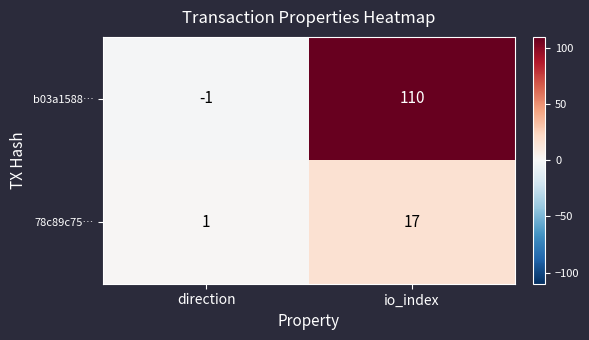

Rank the series at io_index from lowest to highest value.

78c89c75…, b03a1588…